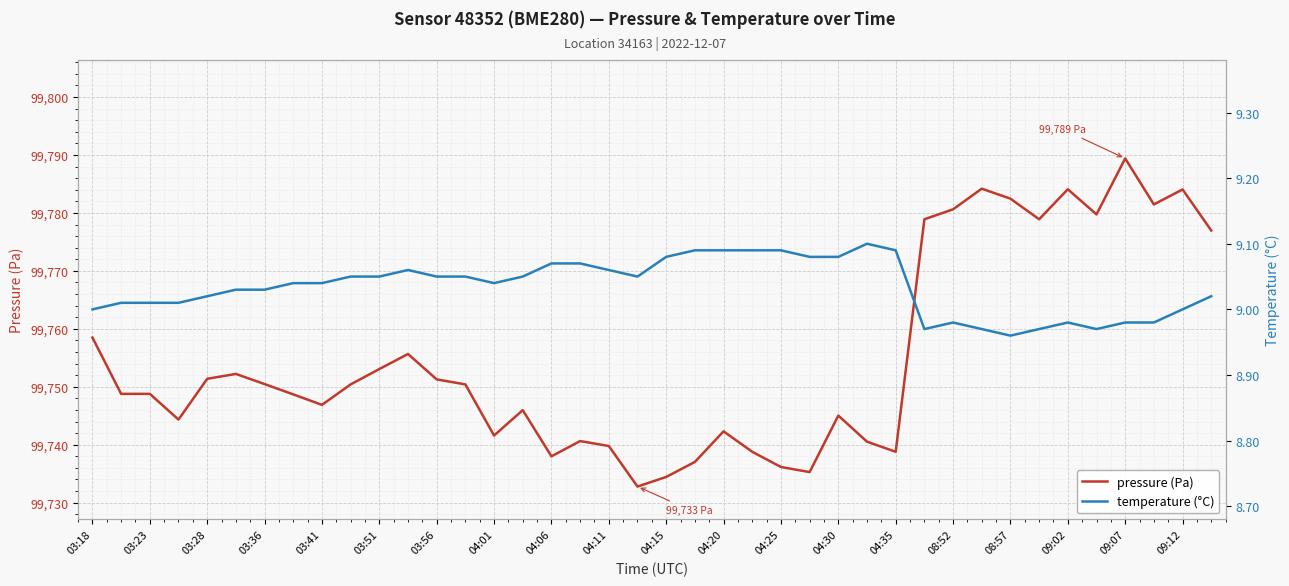

Which series has the widest spread of values?

pressure